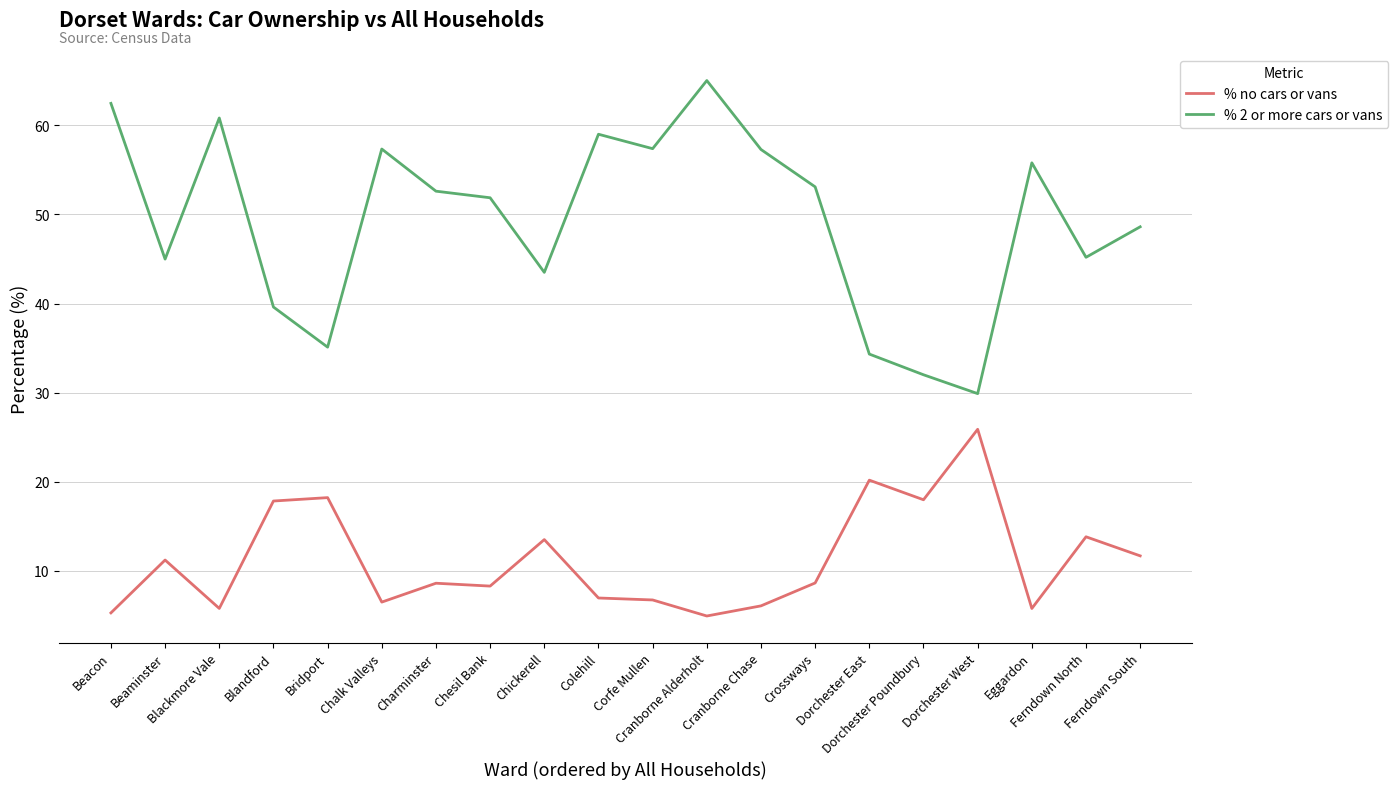

What is the spread (max minus min) of values at Corfe Mullen?

50.7